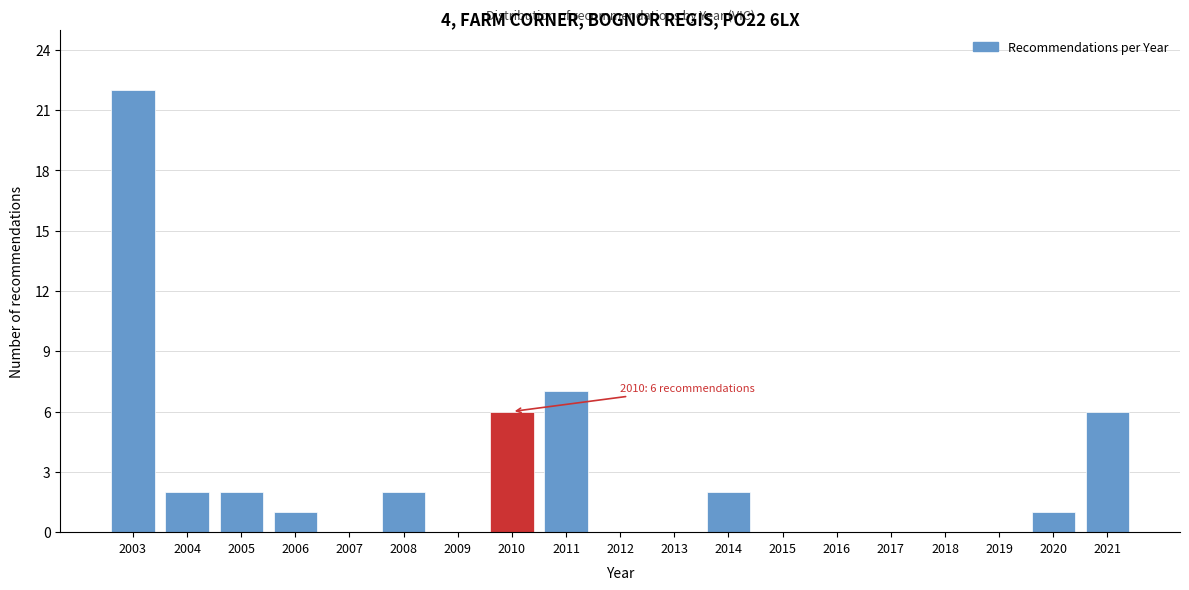

Reading left to right, extract all data points from this chart.

2003=22	2004=2	2005=2	2006=1	2007=0	2008=2	2009=0	2010=6	2011=7	2012=0	2013=0	2014=2	2015=0	2016=0	2017=0	2018=0	2019=0	2020=1	2021=6